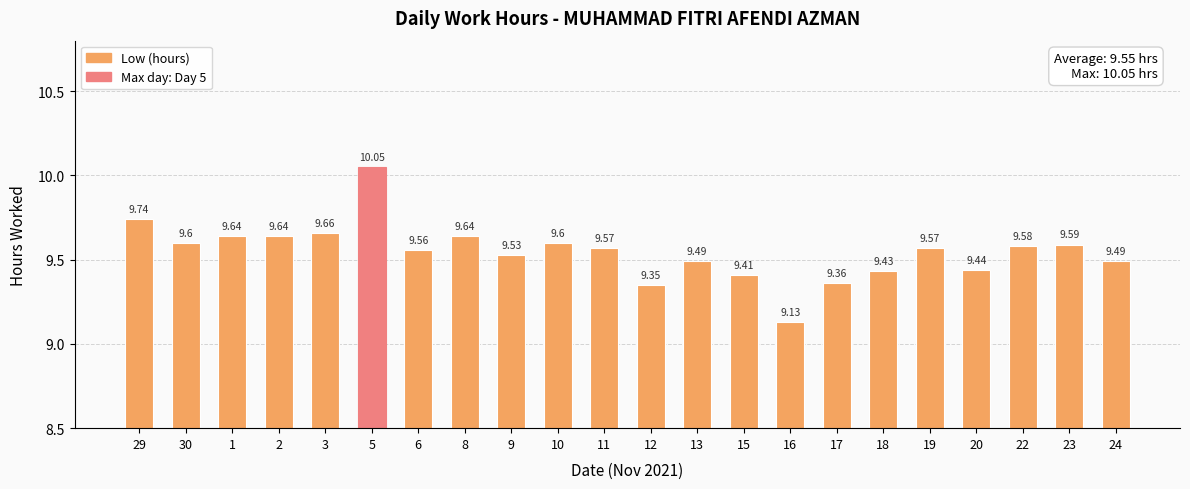

What is the average value?

9.5